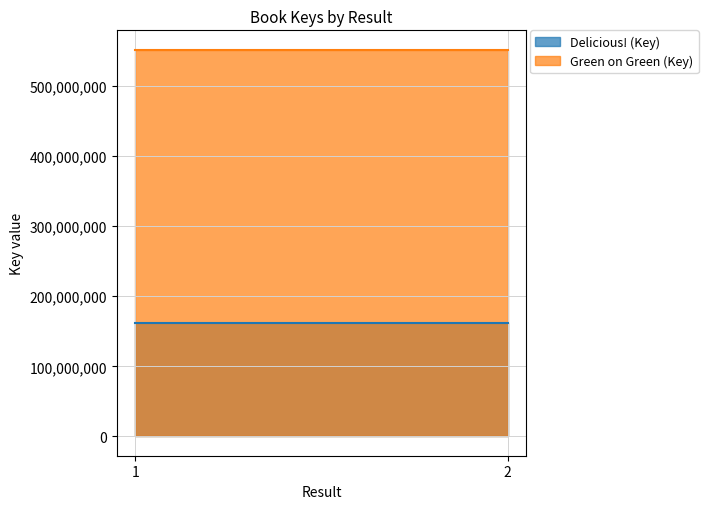

Which label corresponds to the smallest value in the chart?

1